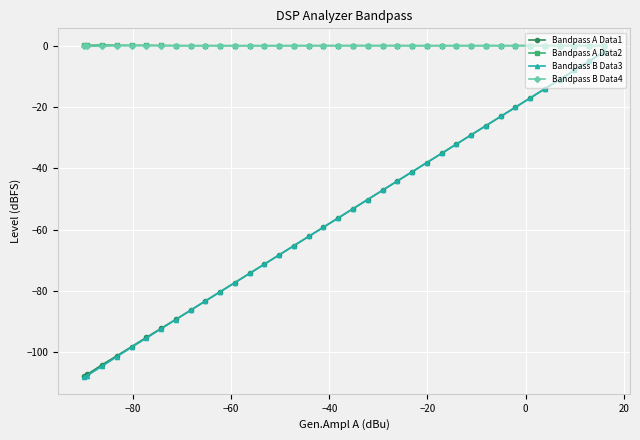

Which series has the widest spread of values?

Bandpass B Data3